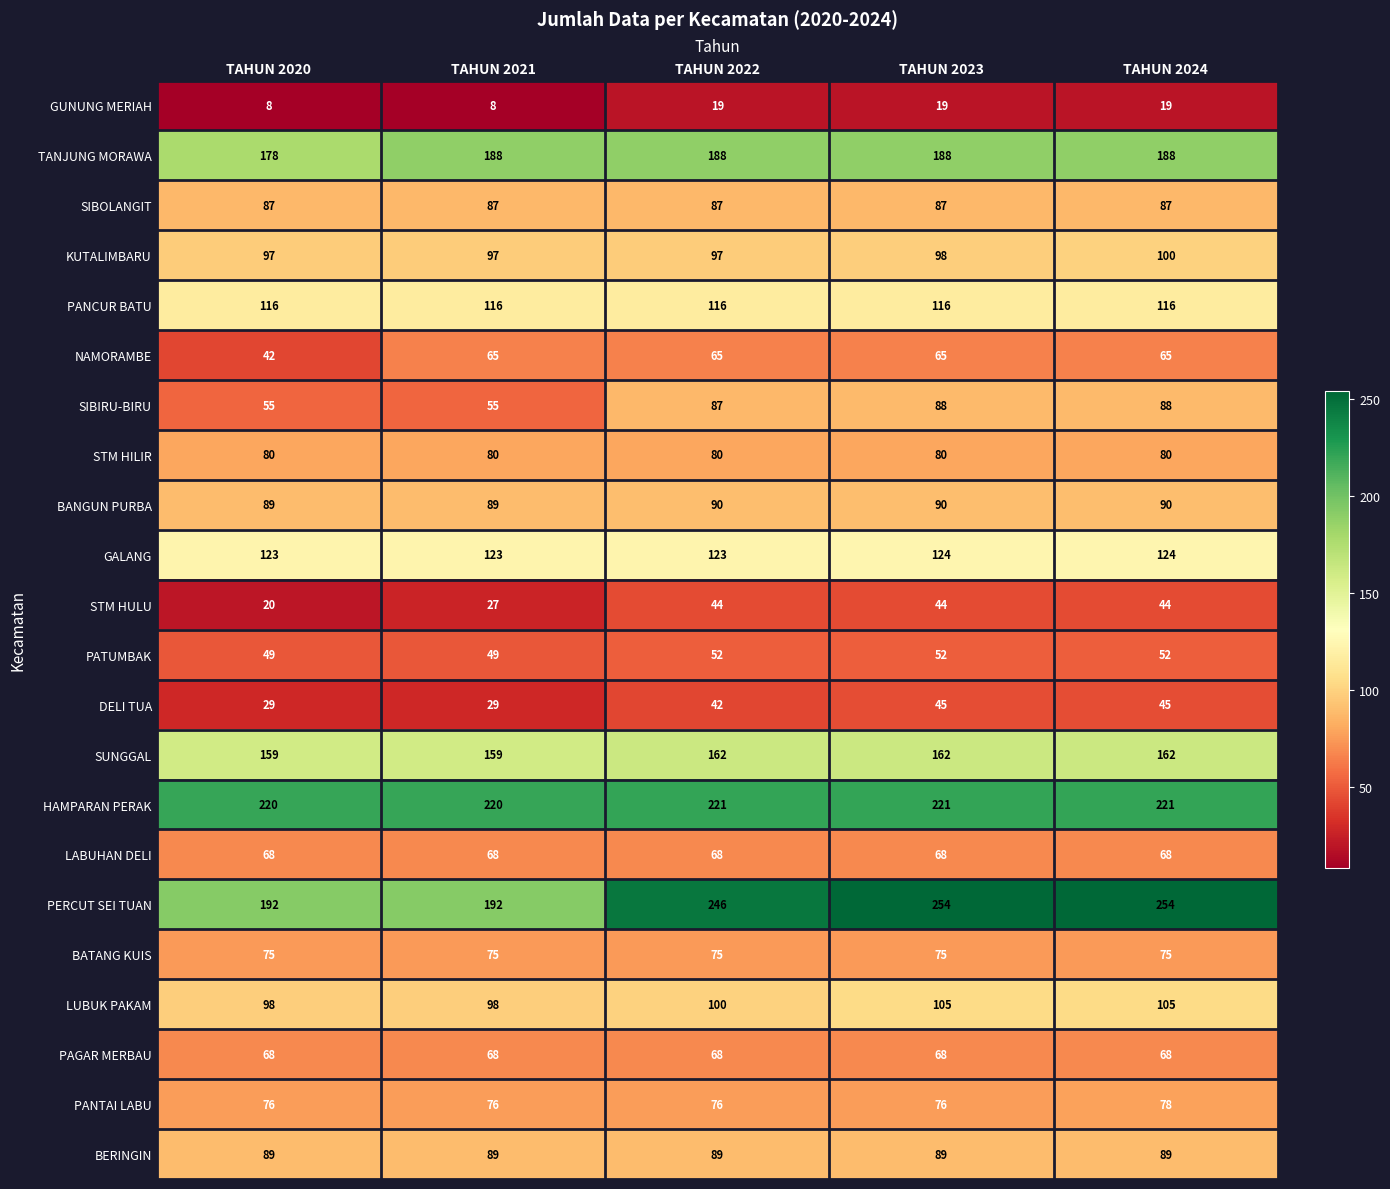

Which series has the largest total across all categories?

PERCUT SEI TUAN